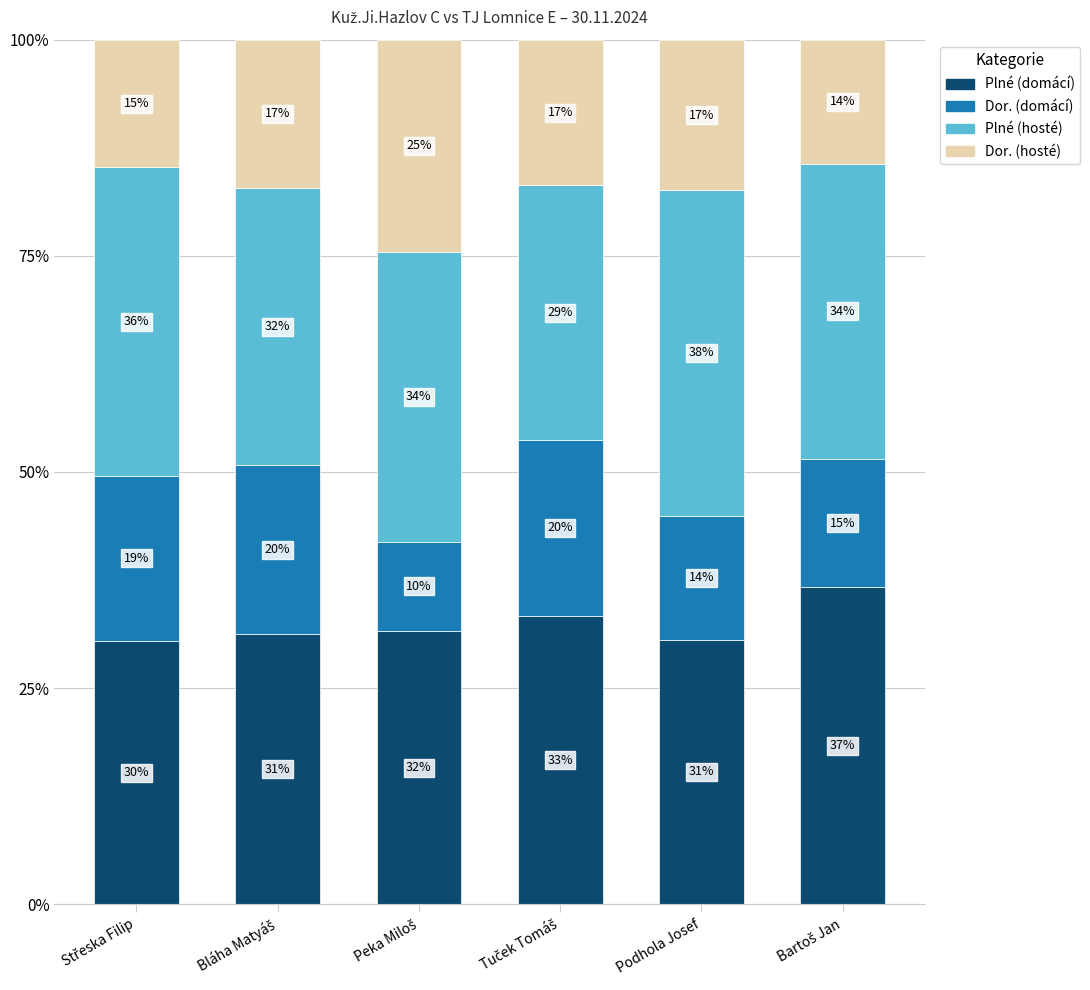

Which series has the widest spread of values?

Dor. (hosté)